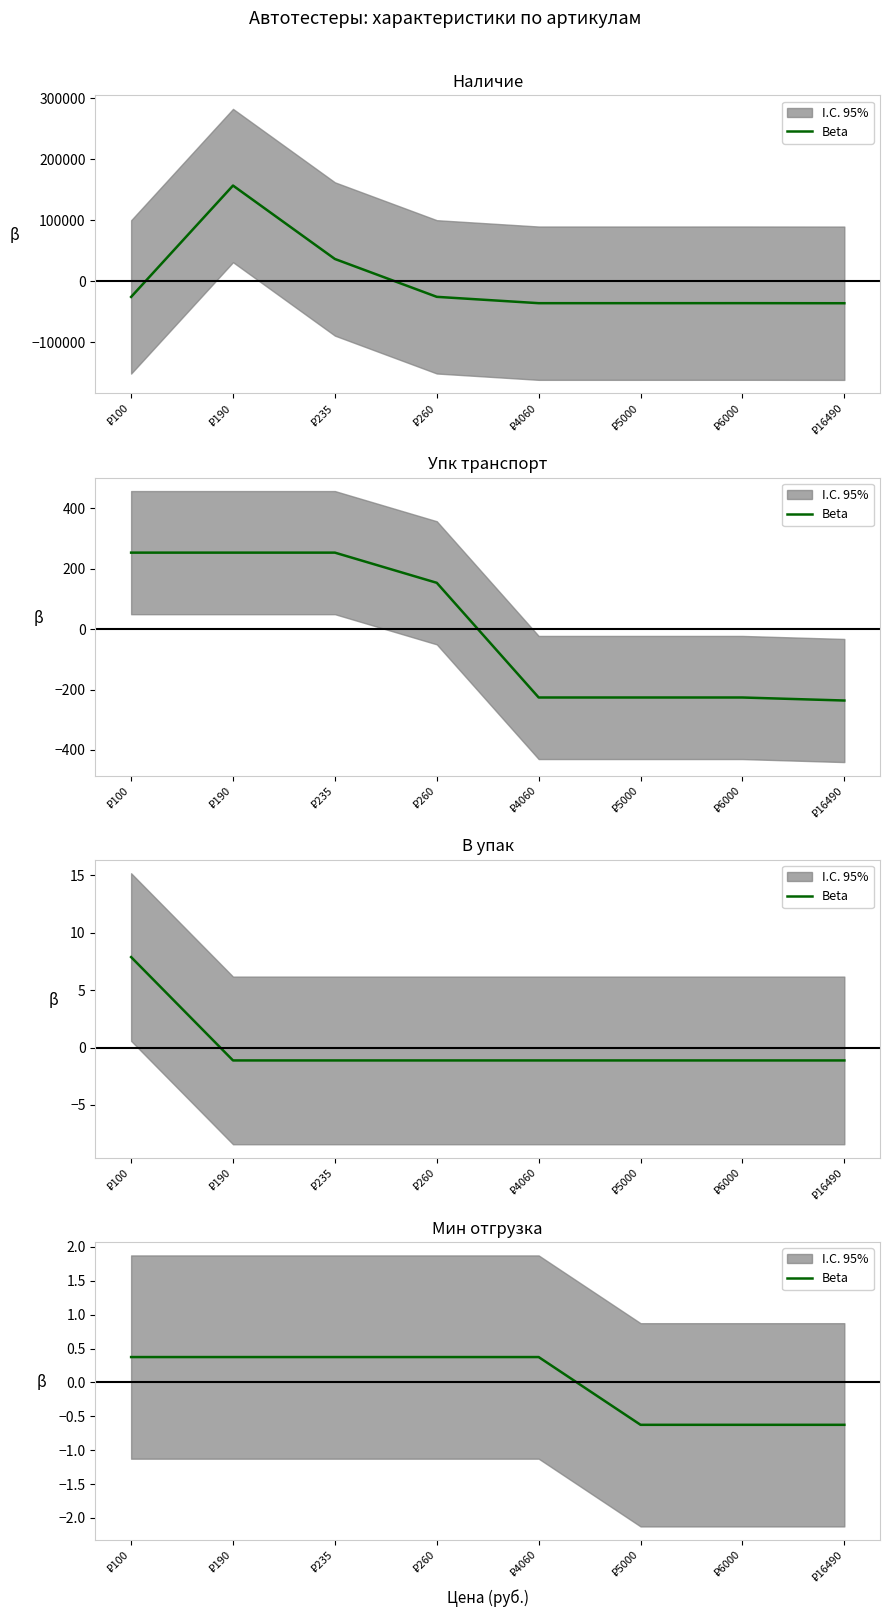

Which has a higher value, ₽5000 or ₽190?

₽190